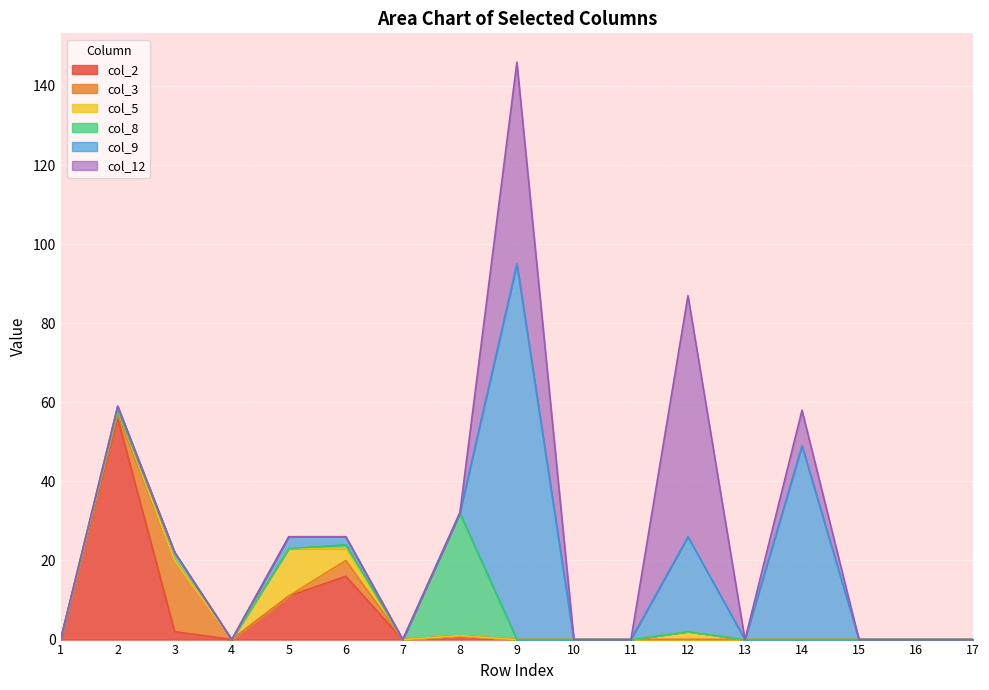

The col_8 series shows 11 at 5. True or false?

False